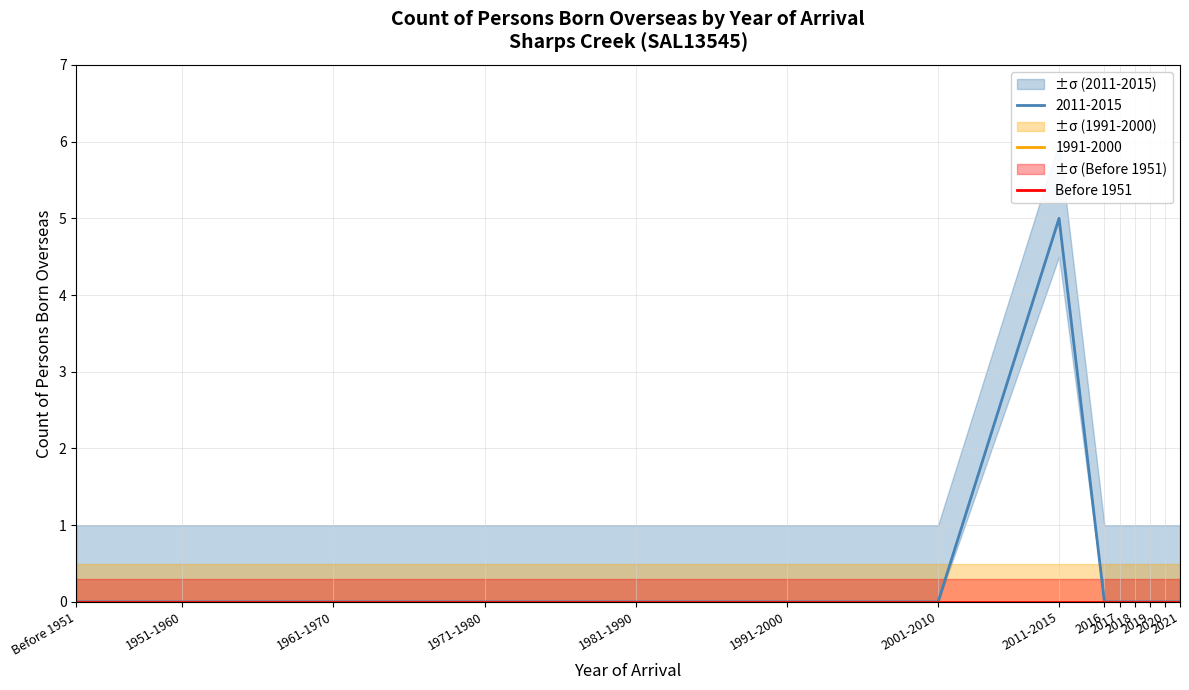

True or false: 1981-1990 and 1971-1980 cross at least once.

False